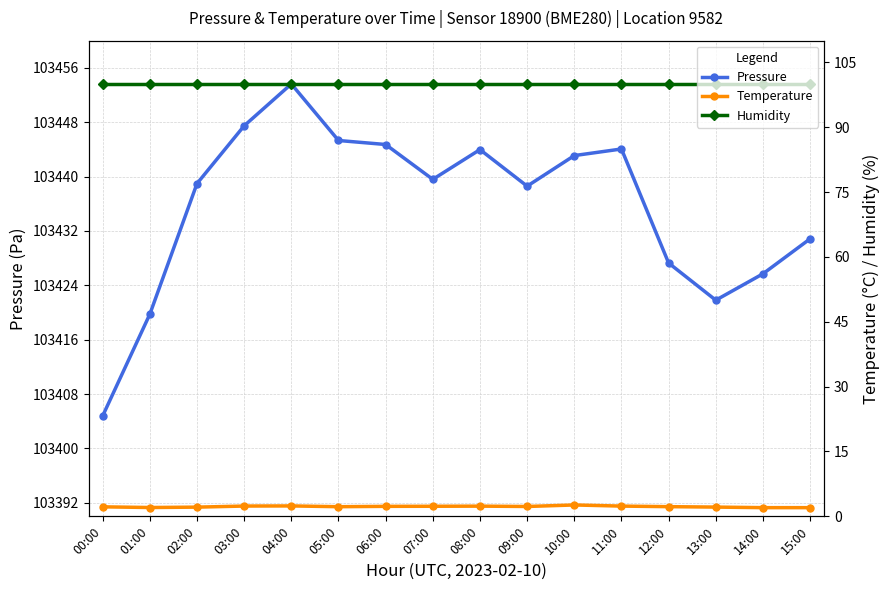

What is the maximum value shown in the chart?

103453.6